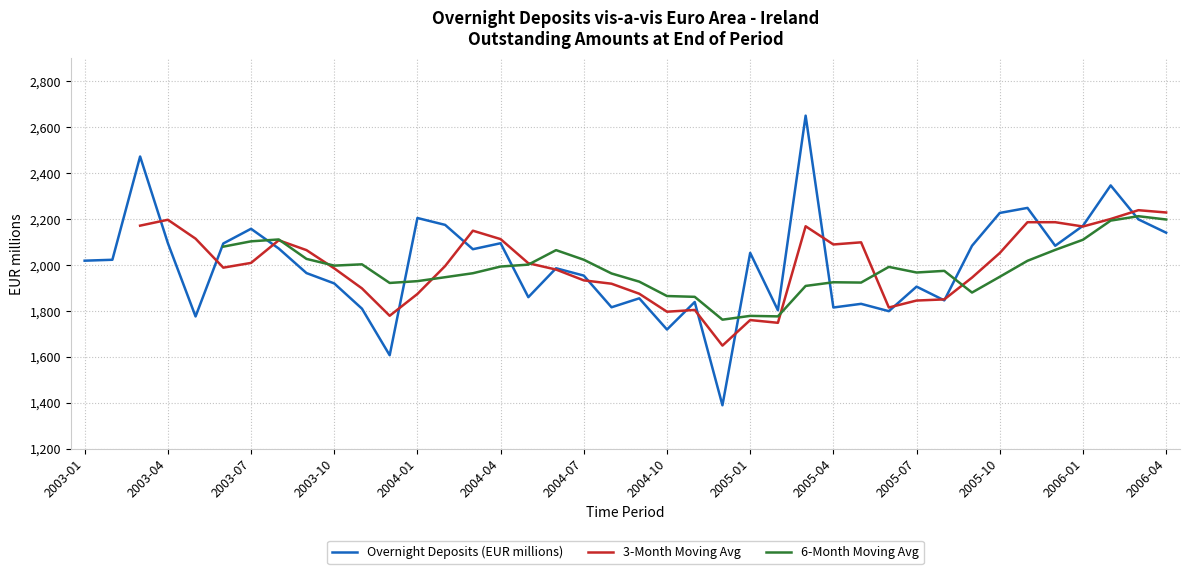

What is the change in value from 2003-09 to 2003-10?

-45